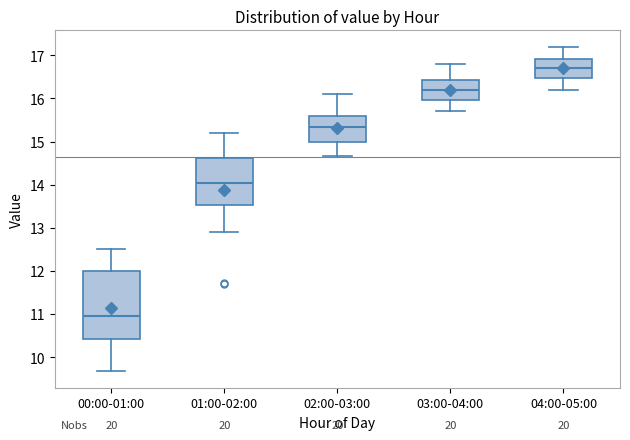

Which box's median line is the lowest?

00:00-01:00